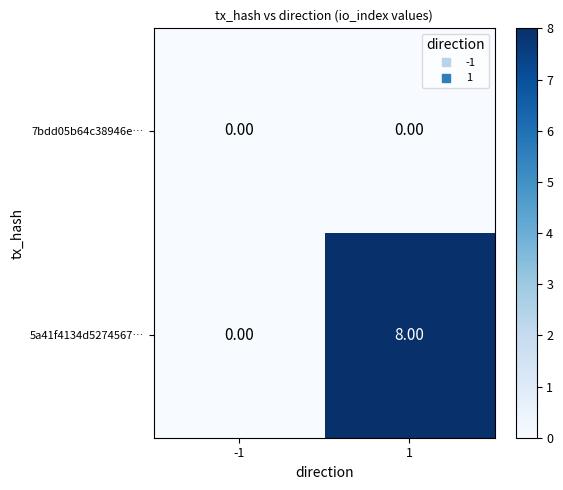

Which series has the largest range (max minus min)?

5a41f4134d5274567…